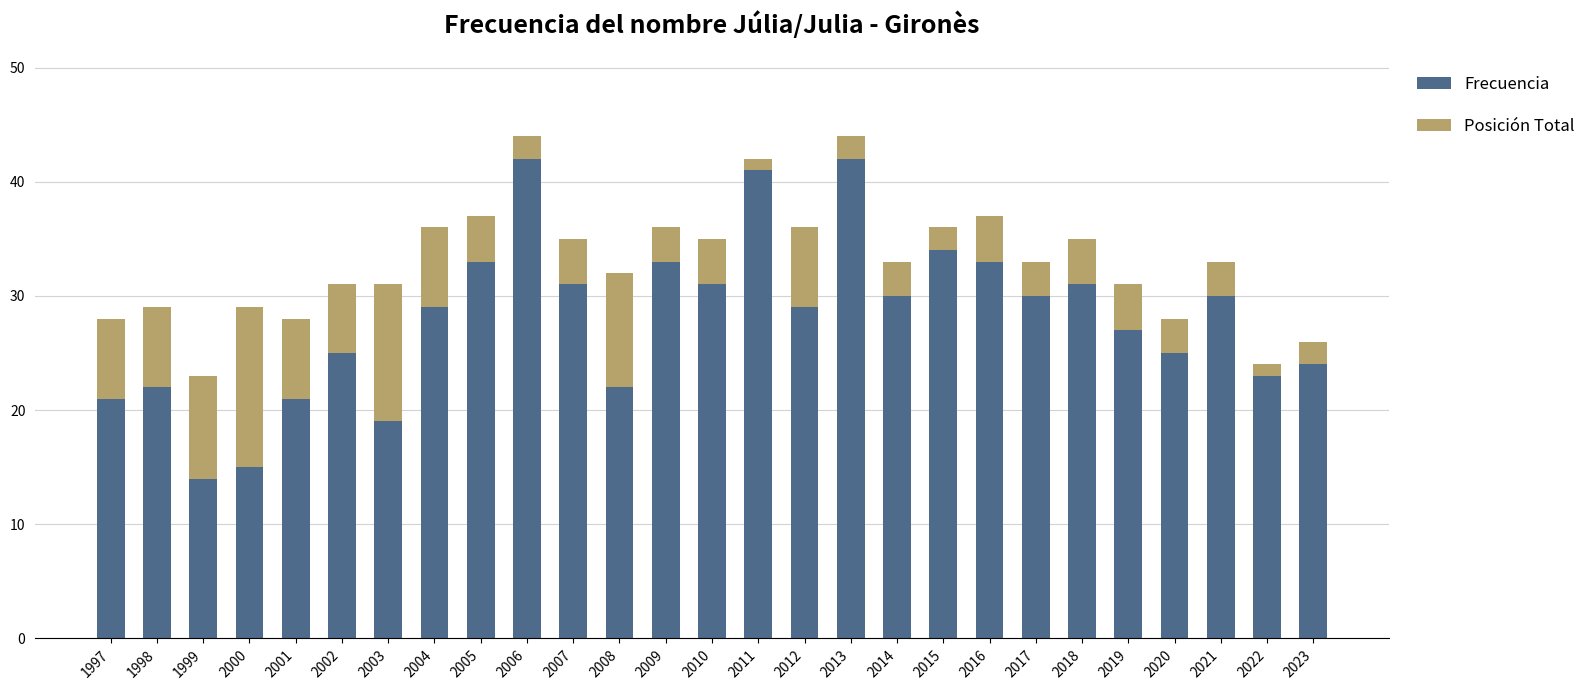

Are the bars horizontal?

No